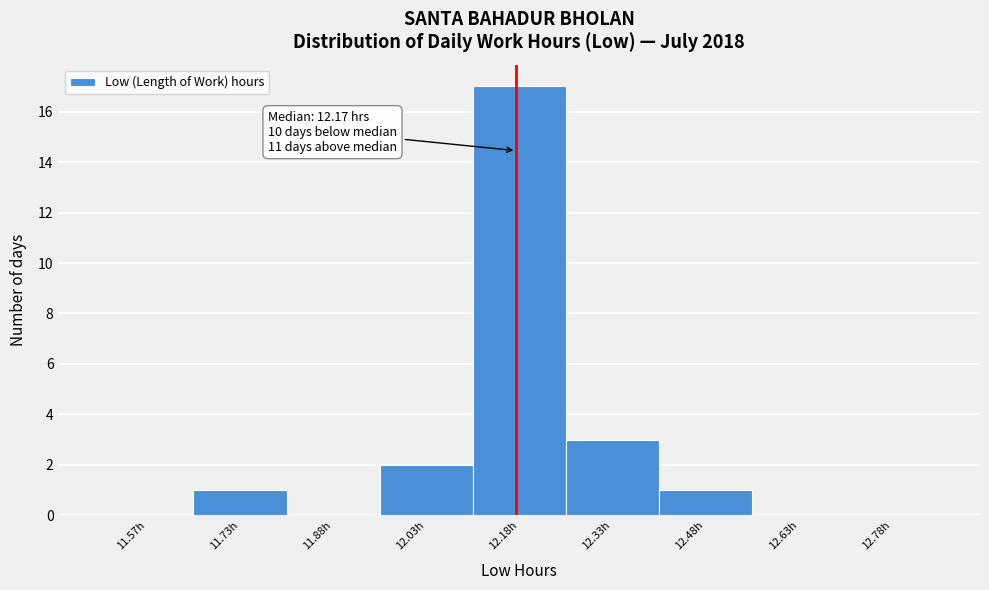

Which range on the x-axis has the tallest bar?

12.10 to 12.25